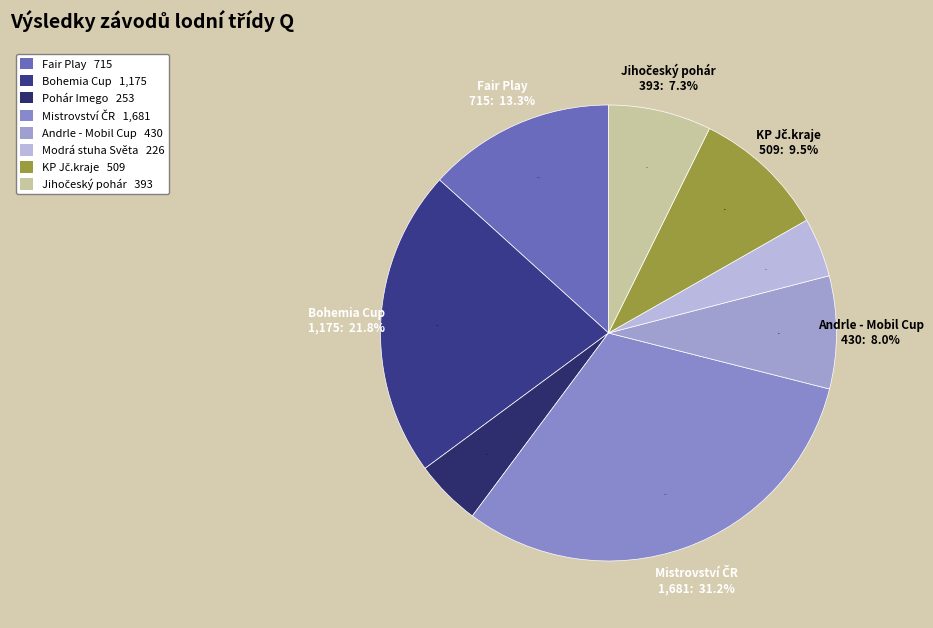

What is the change in value from Fair Play to Pohár Imego?

-462